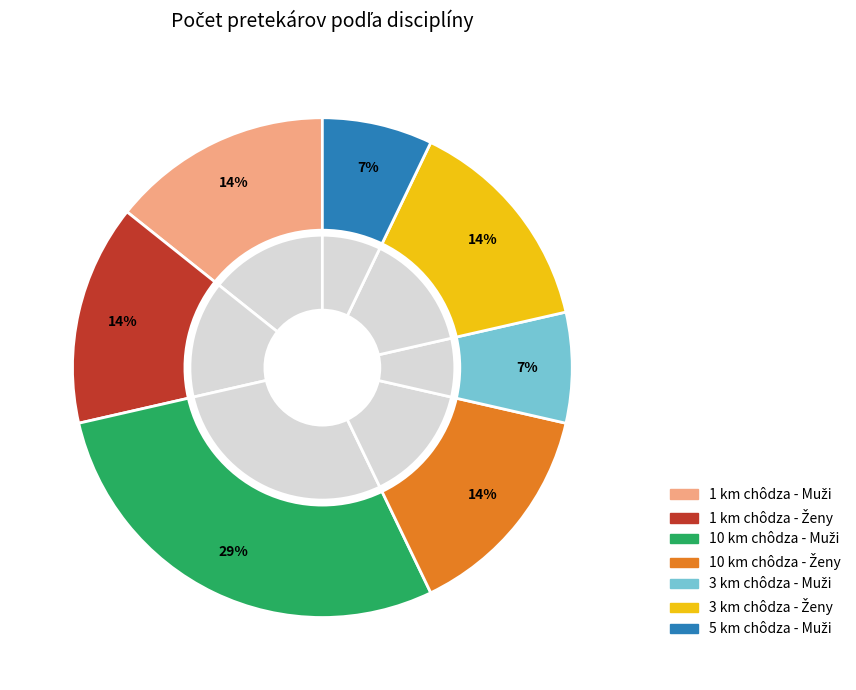

True or false: 10 km chôdza - Muži accounts for 40% of the total.

False